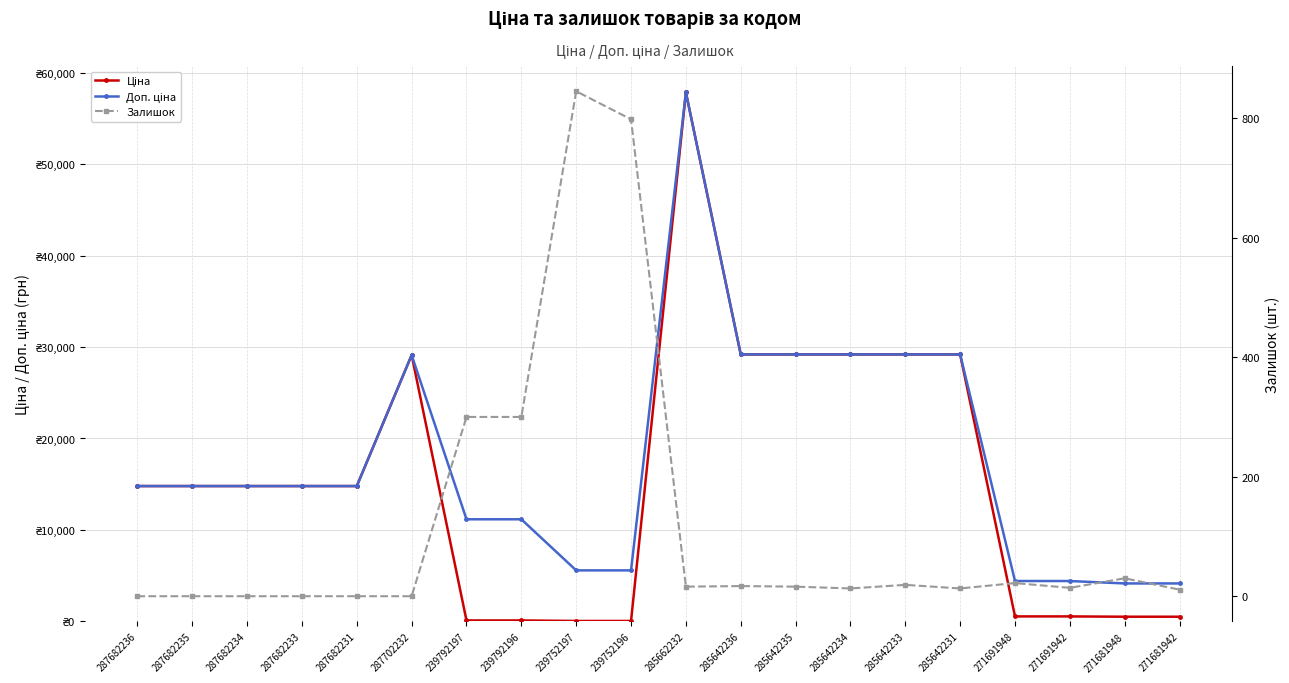

Does the chart display data point markers on the line(s)?

Yes